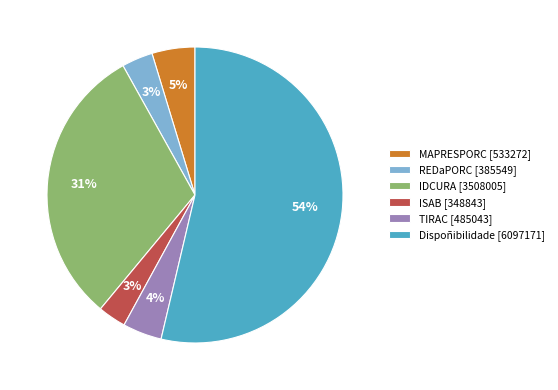

Is there any slice that represents more than half of the pie?

Yes